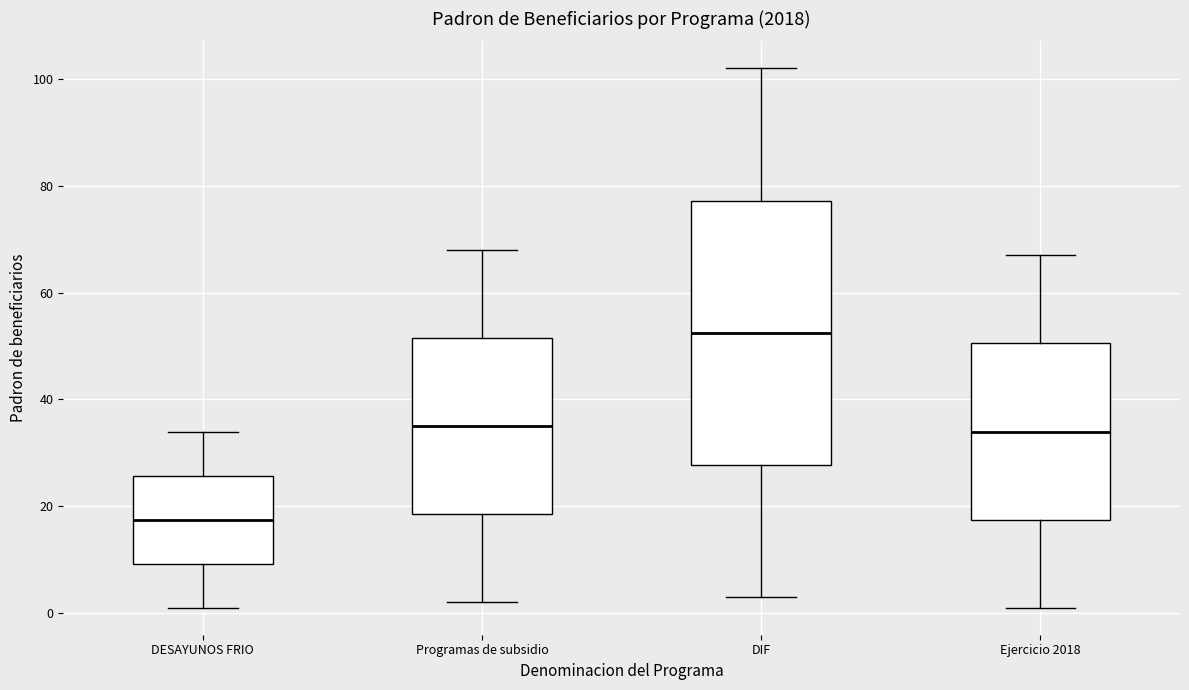

Which box has the highest median line?

DIF